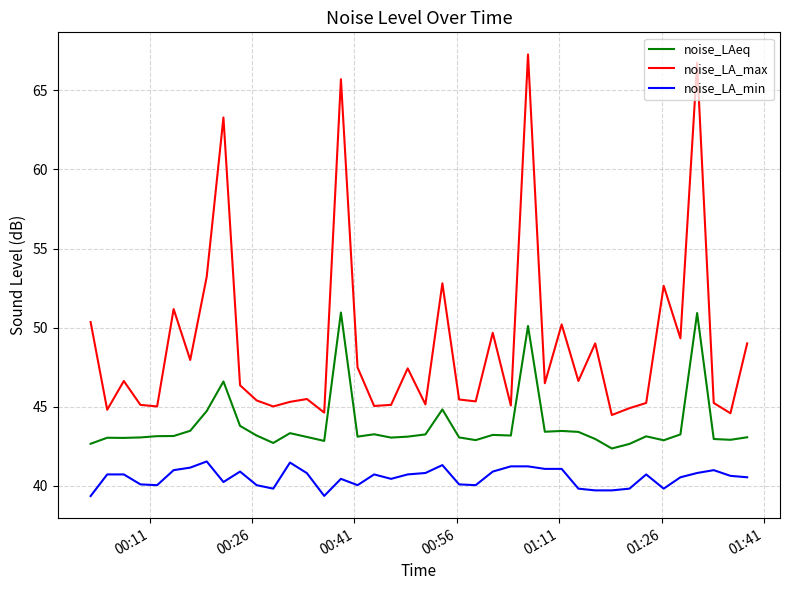

True or false: noise_LA_max has more than 0 points higher than both neighbors.

True